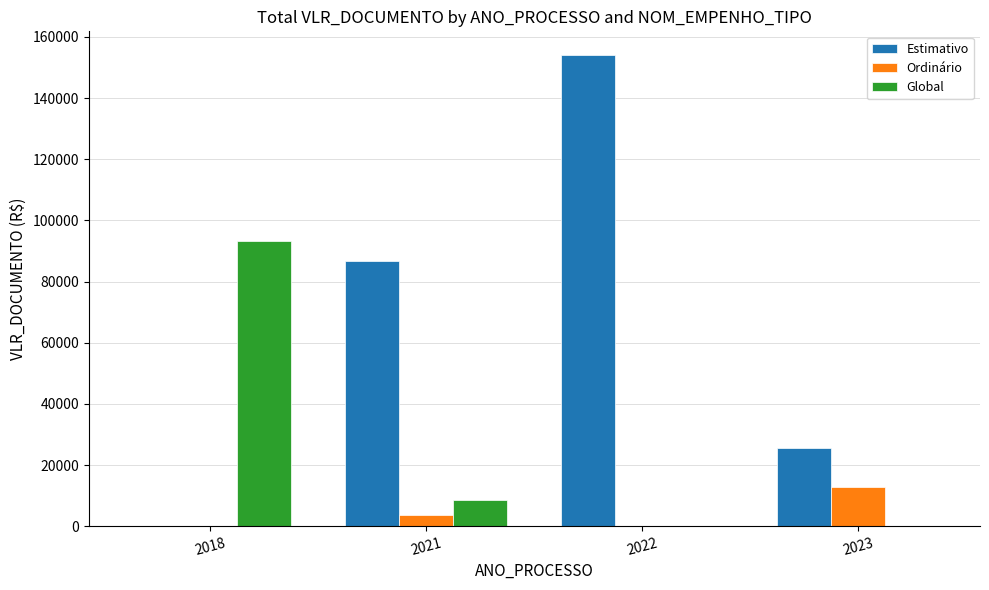

At which label does Estimativo reach its peak?

2022